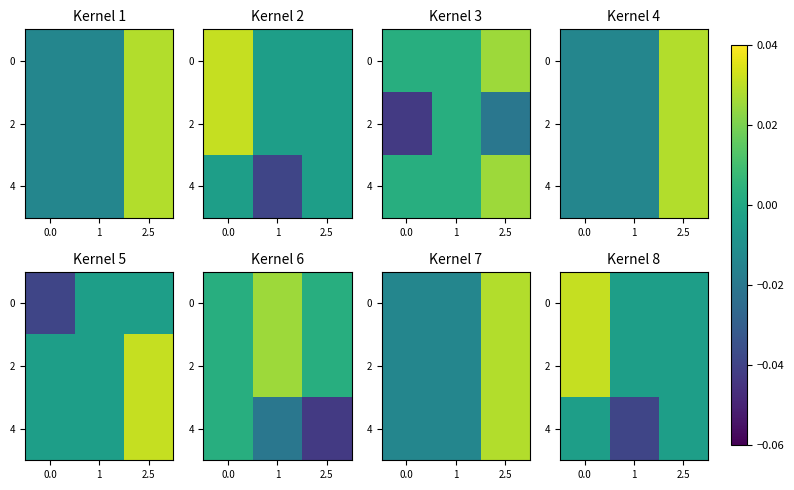

Rank the categories by 4 value from lowest to highest.

1, 0.0, 2.5